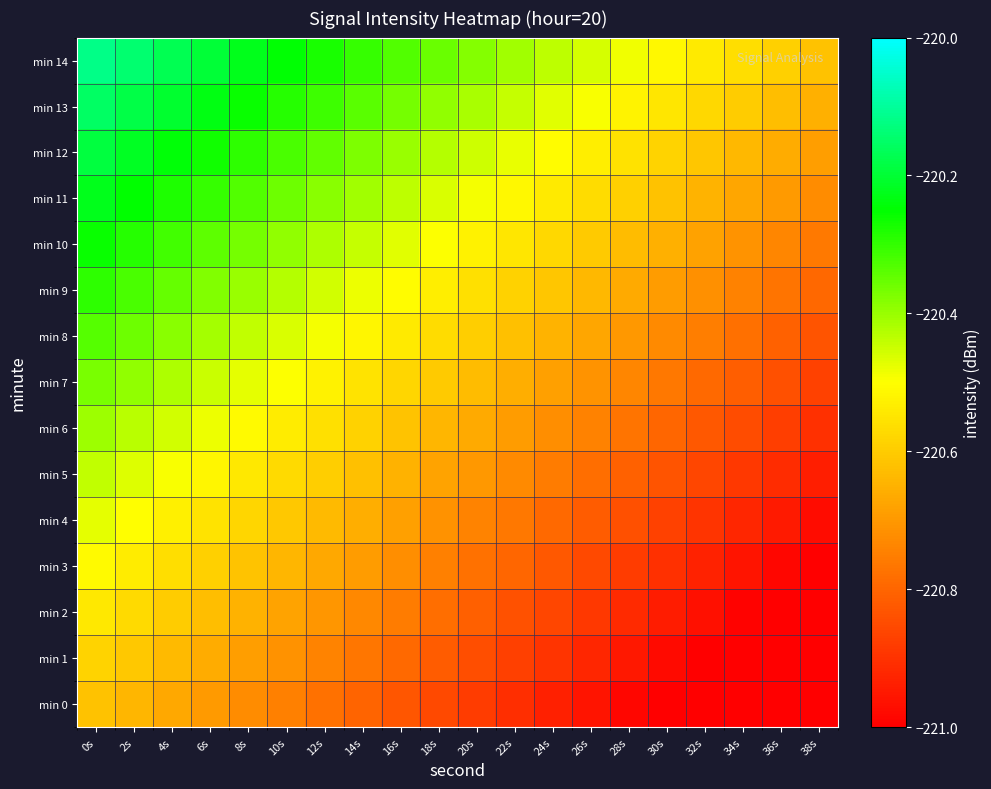

At 36s, list the series in order from smallest to largest.

min 0, min 1, min 2, min 3, min 4, min 5, min 6, min 7, min 8, min 9, min 10, min 11, min 12, min 13, min 14